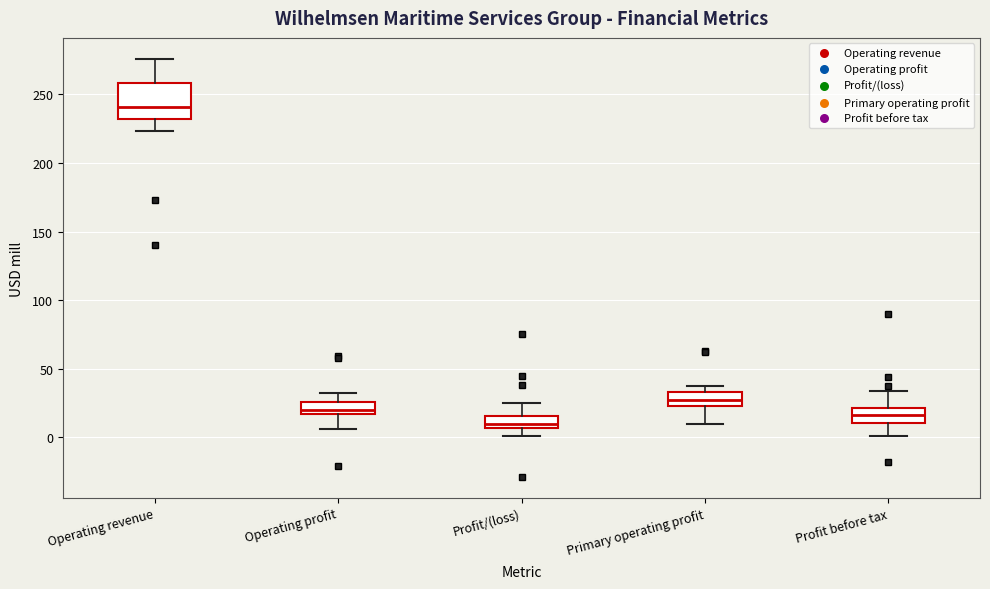

Which box is the tallest, from its lower edge to its upper edge?

Operating revenue